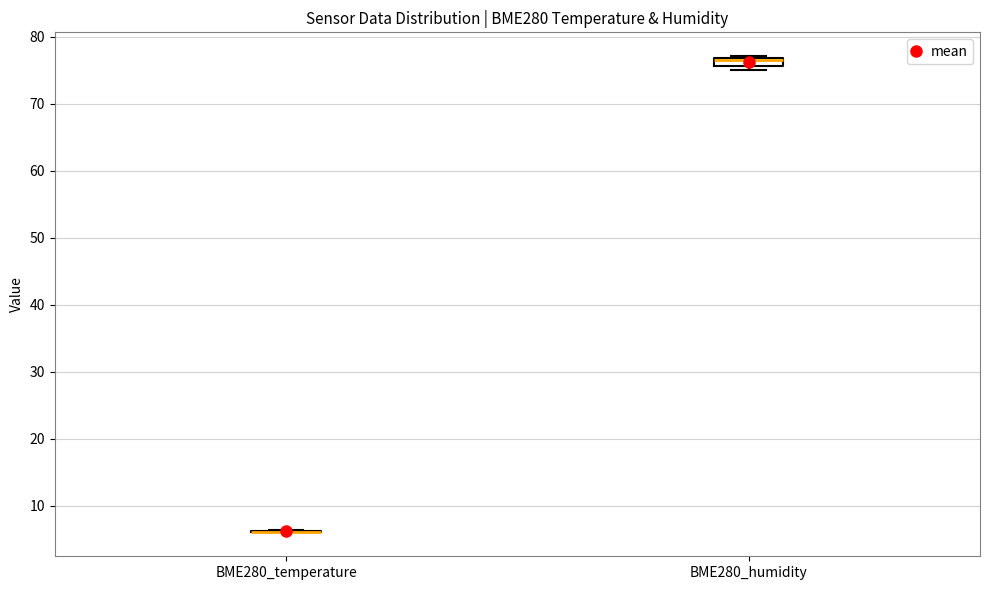

Comparing the boxes themselves (not the whiskers), which one is the tallest?

BME280_humidity